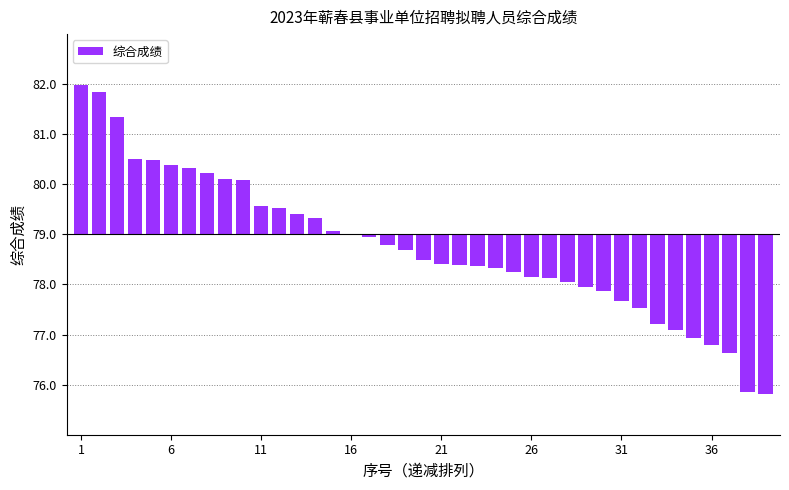

Are the bars horizontal?

No